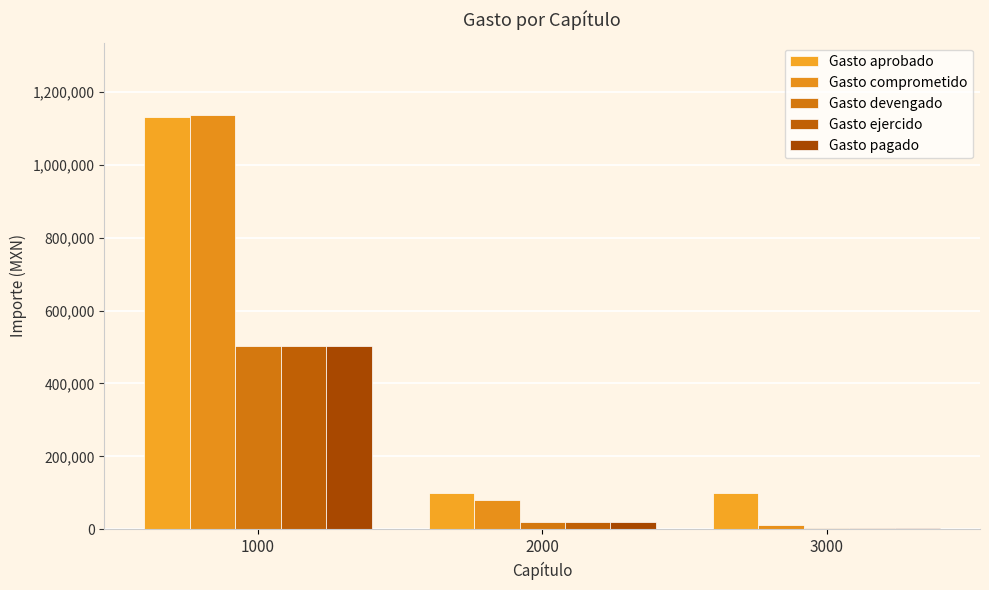

What value does the Gasto comprometido series have at 1000?

1135900.0